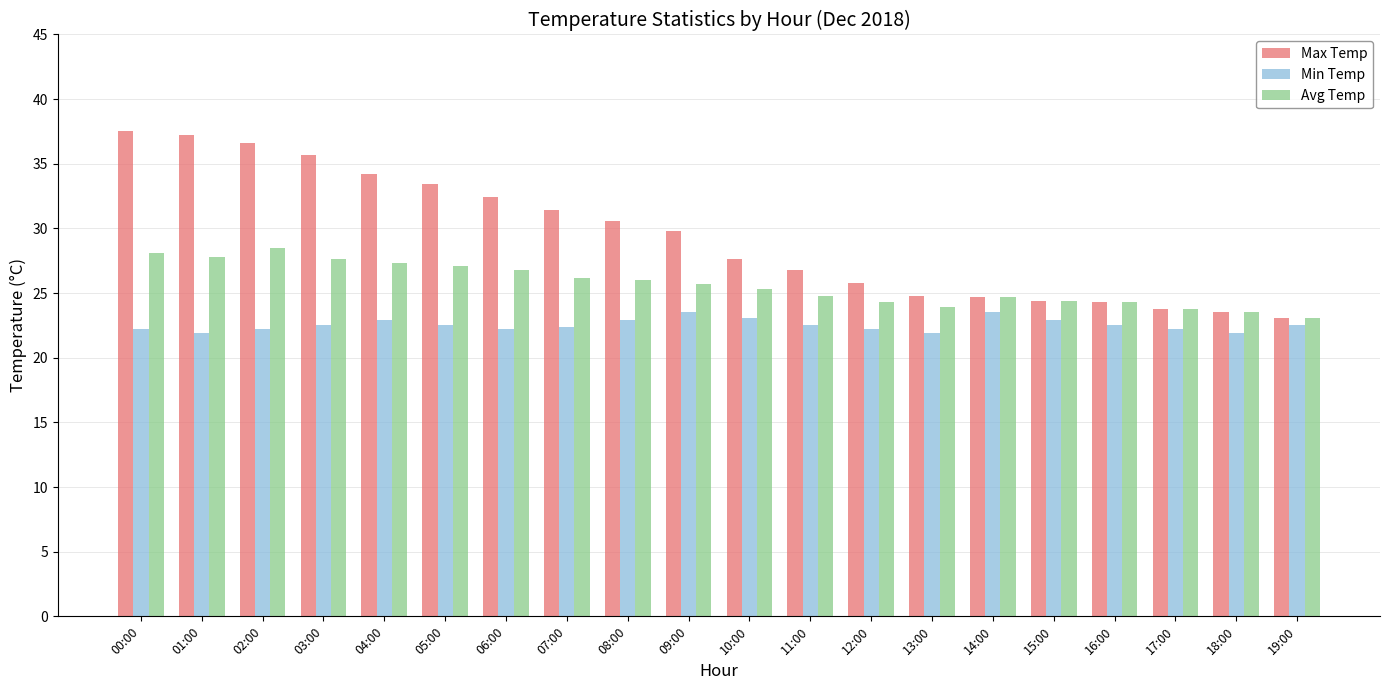

Which series has the largest range (max minus min)?

Max Temp